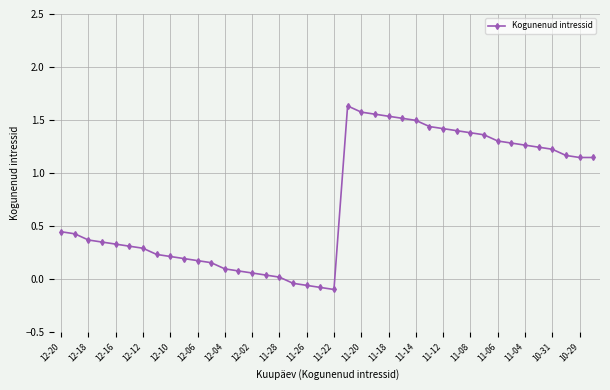

How many data points does each series have?

40